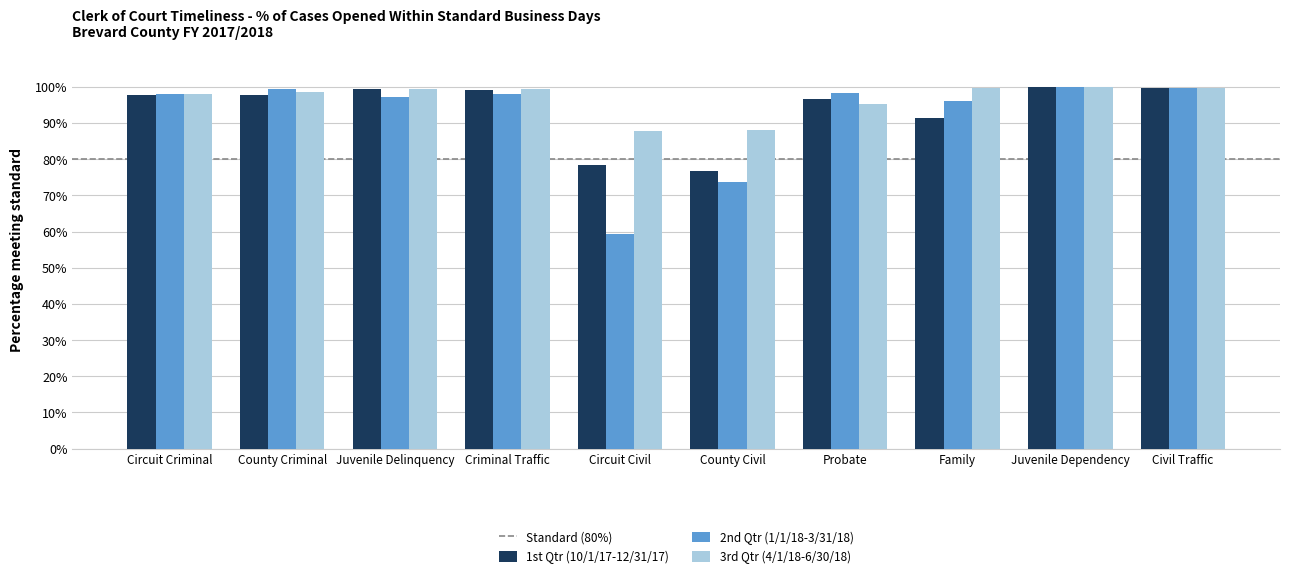

What is the lowest value of the 3rd Qtr (4/1/18-6/30/18) series?

87.7